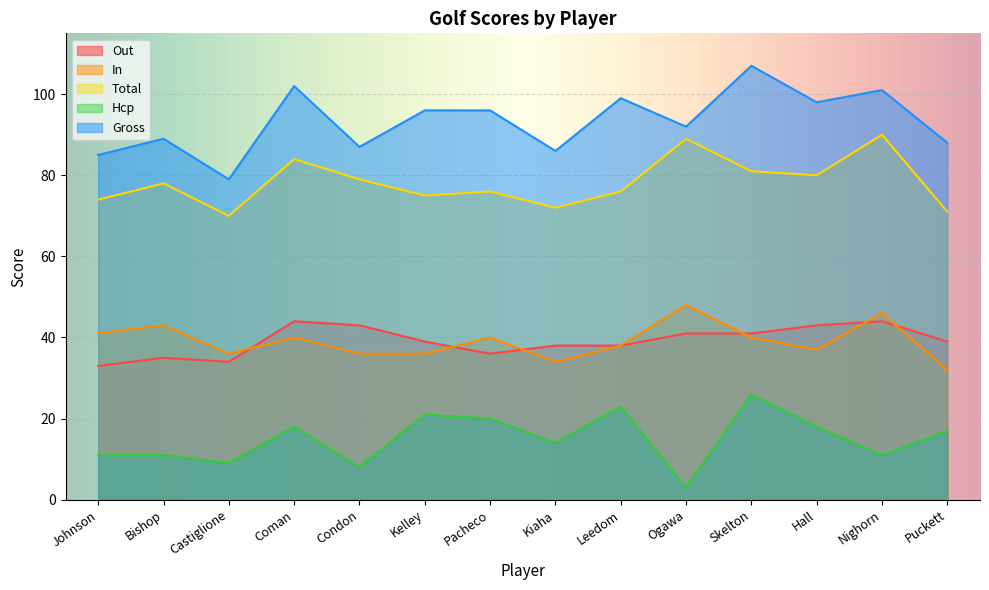

At which category does Total reach its first local peak?

Bishop